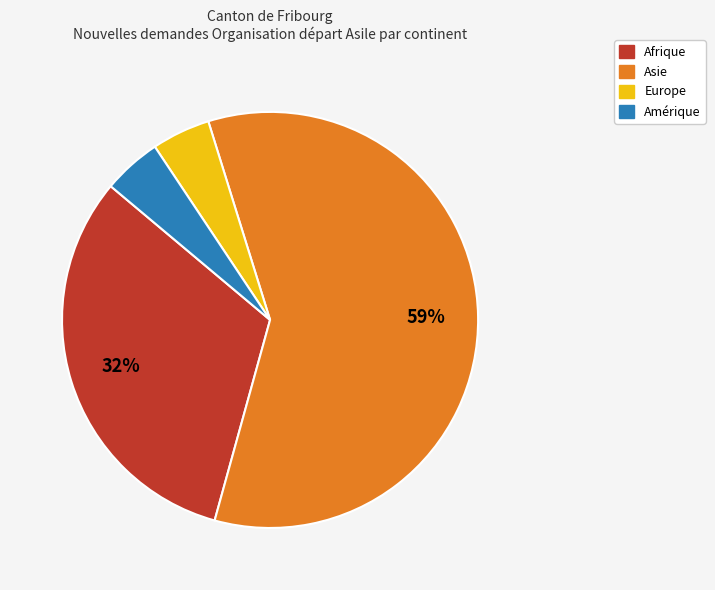

To the nearest percent, what is the average slice percentage?

25%